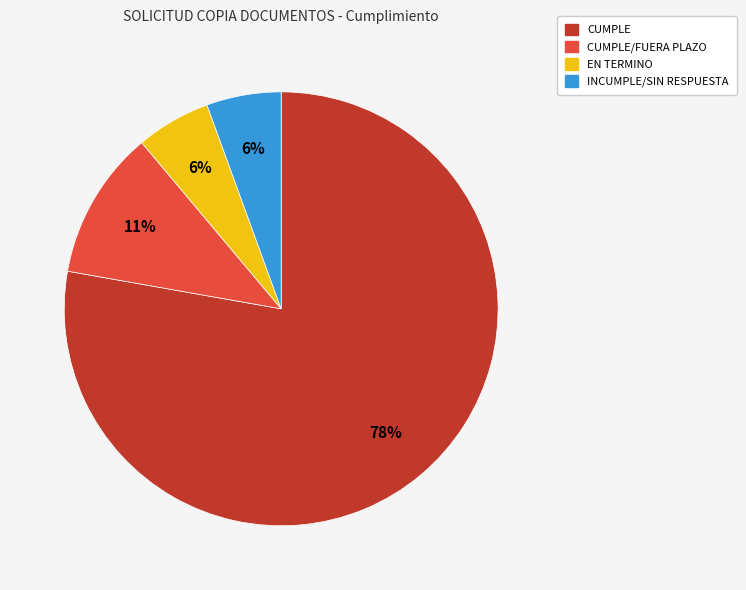

Is there a majority slice in this chart?

Yes